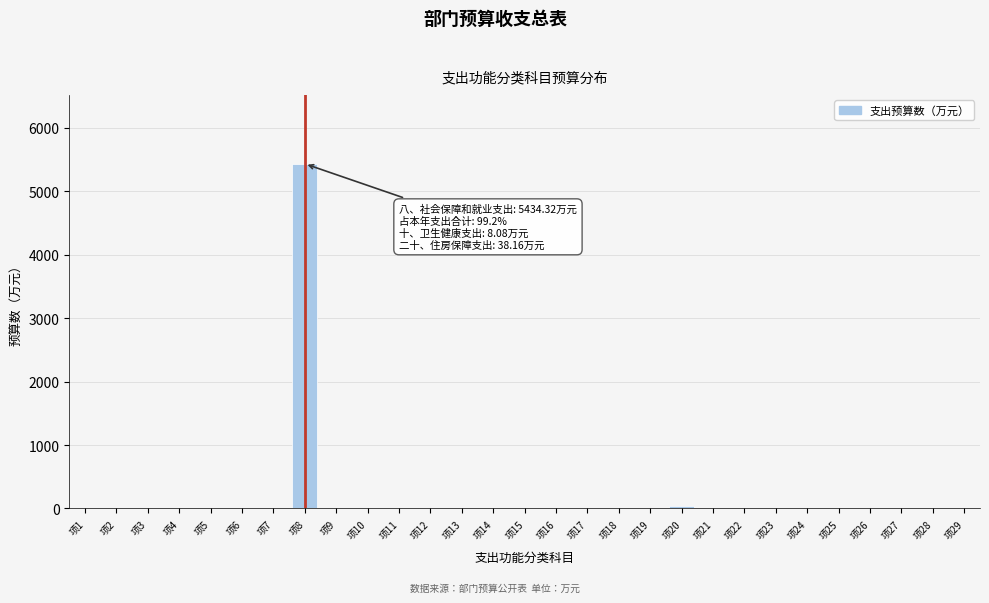

What is the sum of all values?

5480.6